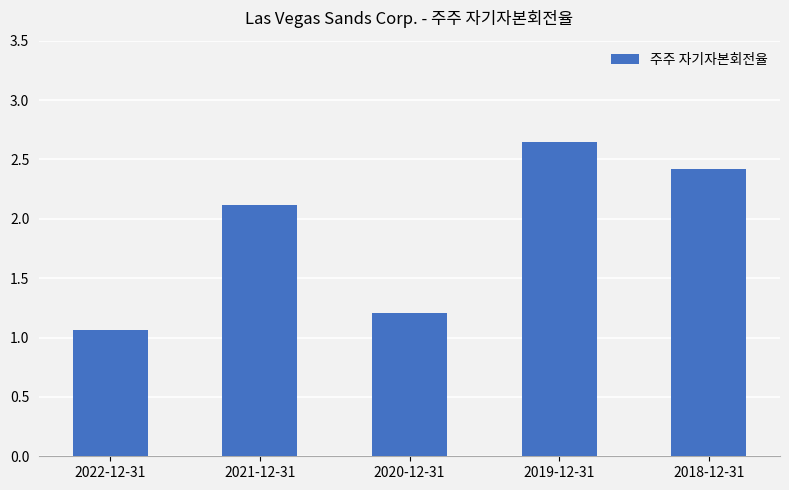

What is the value of the 2nd bar from the left?

2.1